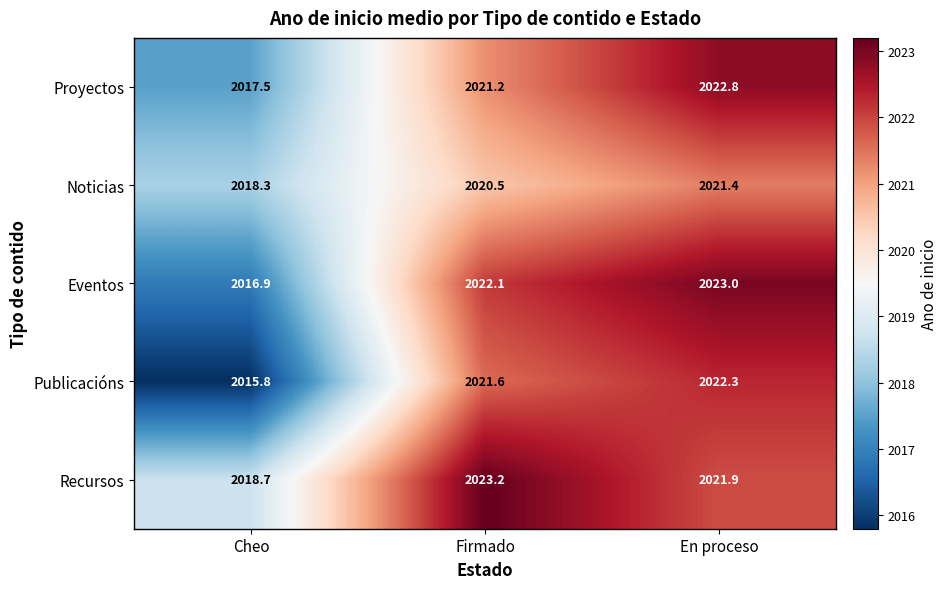

At which category does the chart reach its minimum across all series?

Cheo